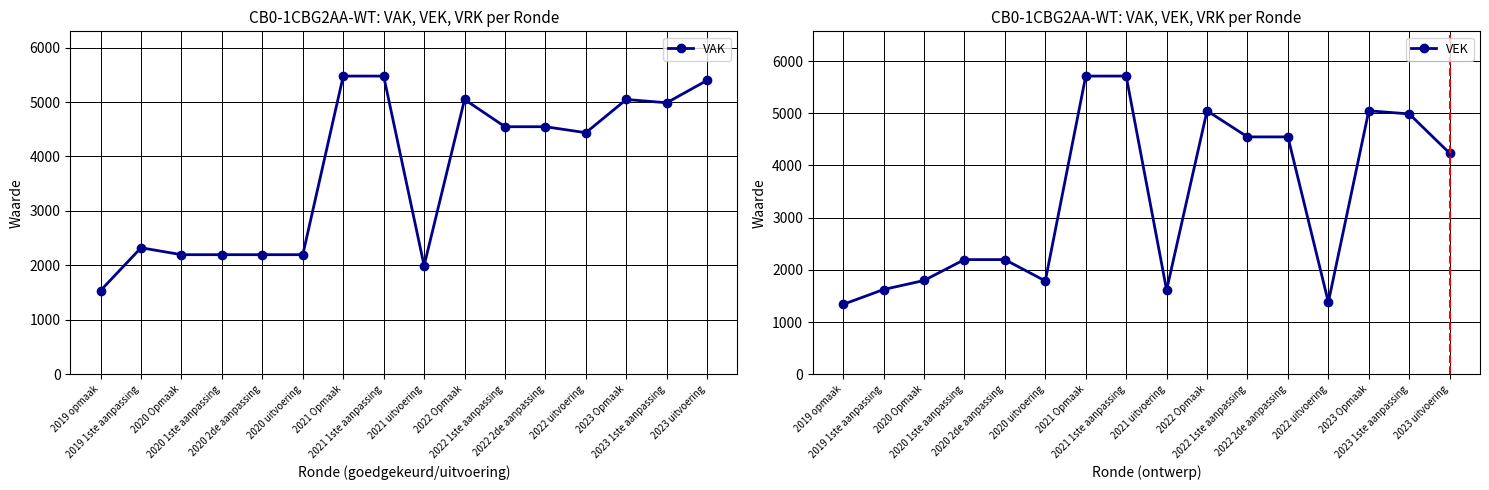

At how many categories does at least one series exceed 2625?

9